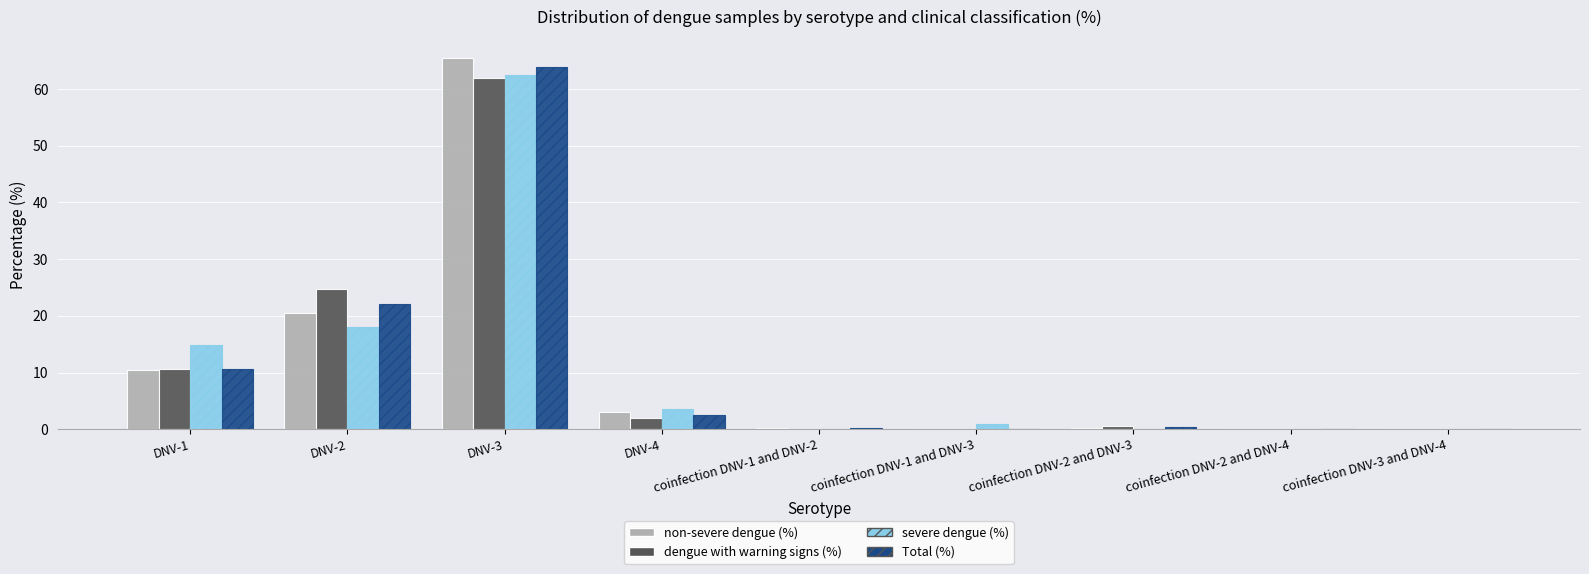

Which category has the highest value across all series?

DNV-3